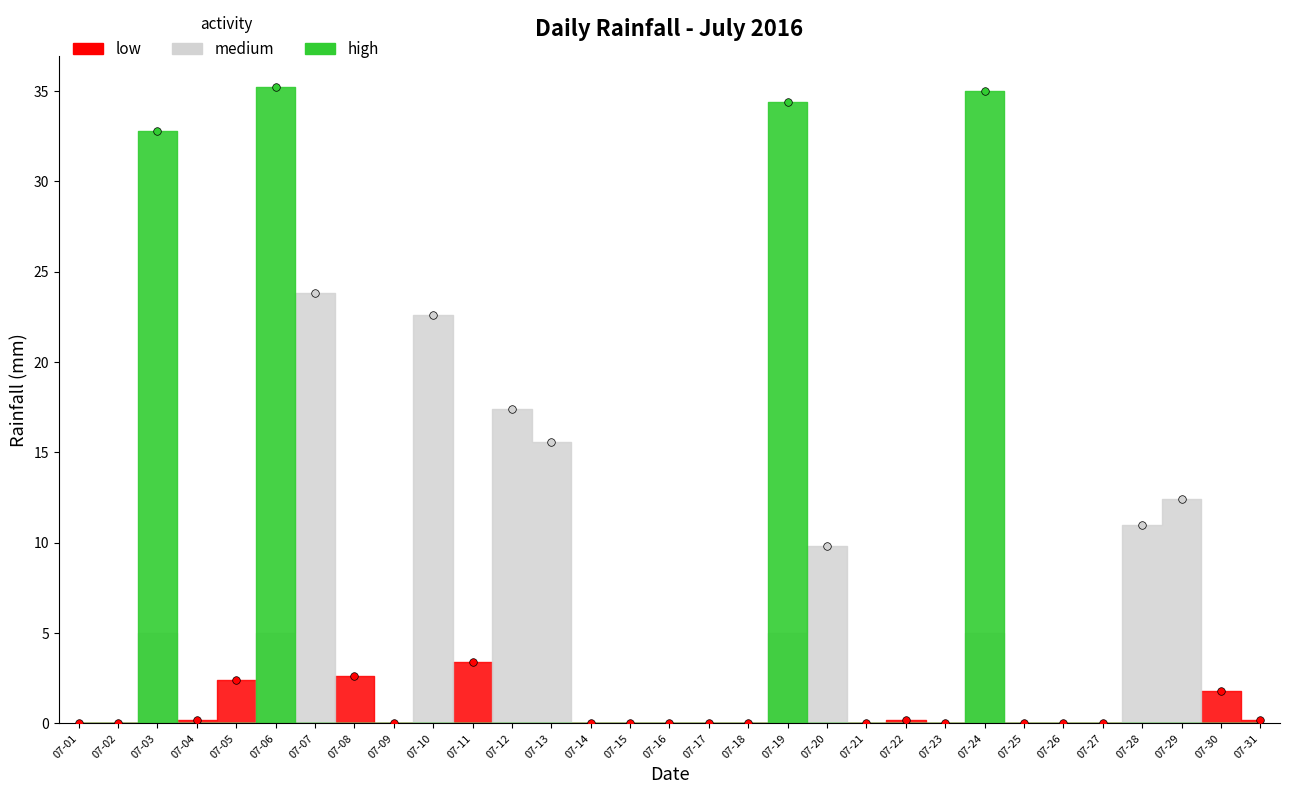

What is the change in value from 2016-07-08 to 2016-07-18?

-2.6